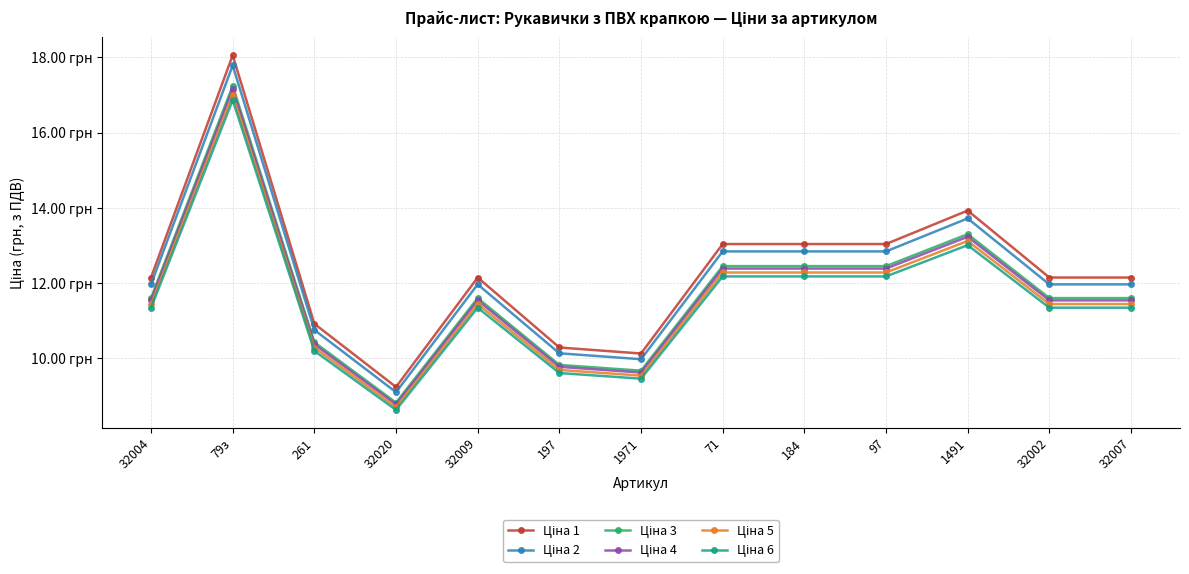

How many lines are shown in the chart?

6